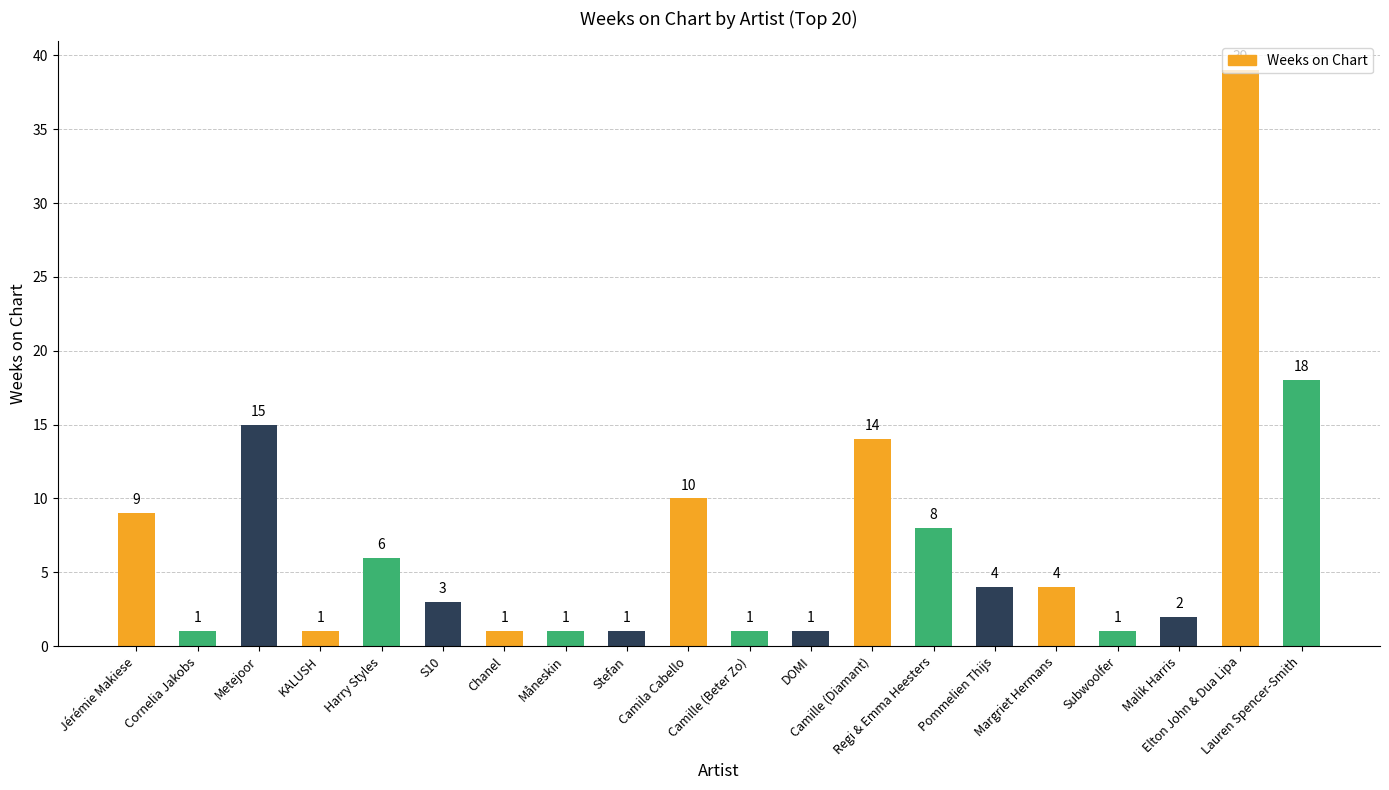

What is the difference between the second highest and minimum values?

17